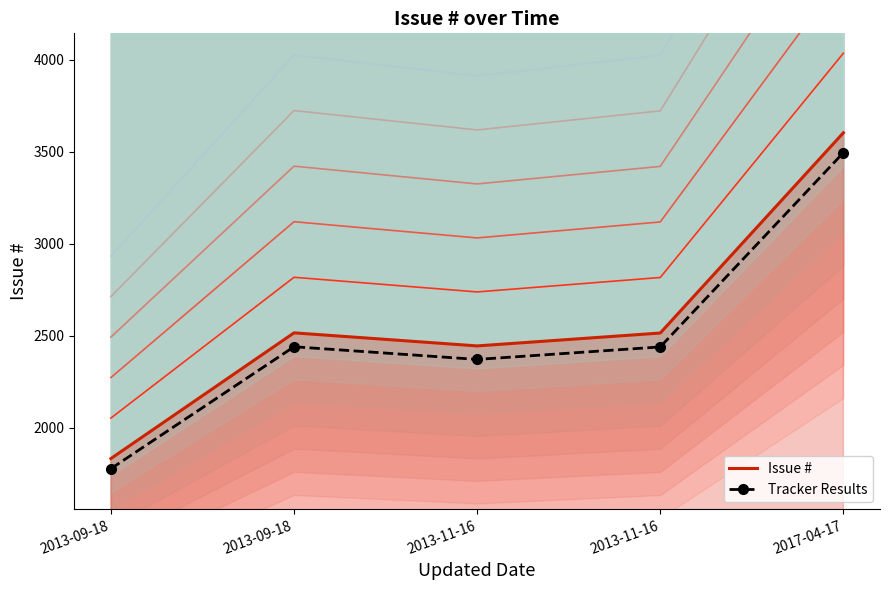

What is the label of the 2nd point from the right?

2013-11-16